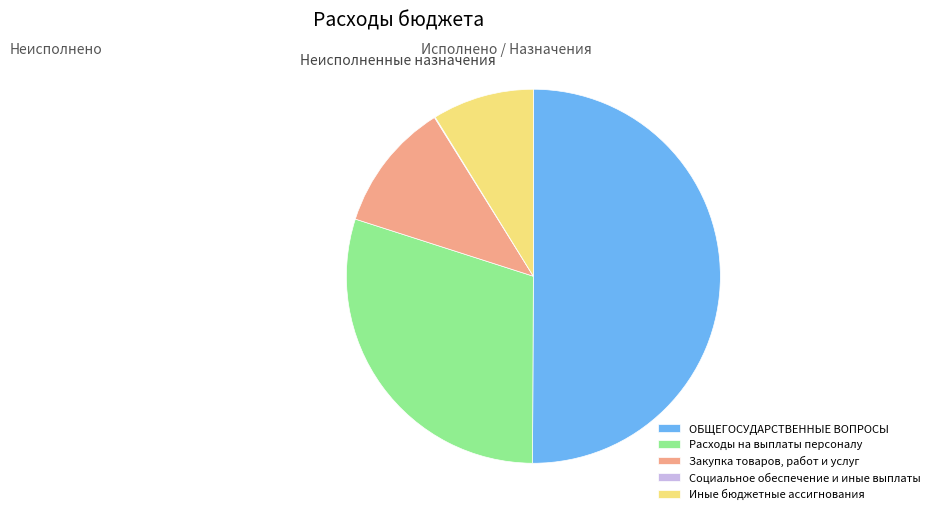

What is the ratio of the value at Расходы на выплаты персоналу to the value at Закупка товаров, работ и услуг?

2.7